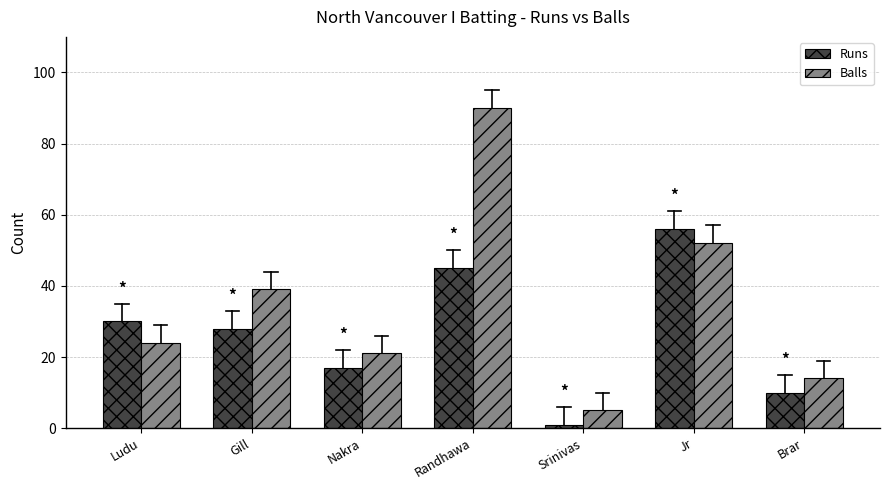

Rank the series at Srinivas from lowest to highest value.

Runs, Balls